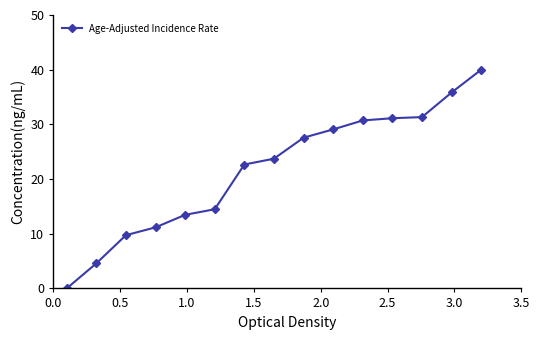

What is the value of the 4th point from the left?

11.2